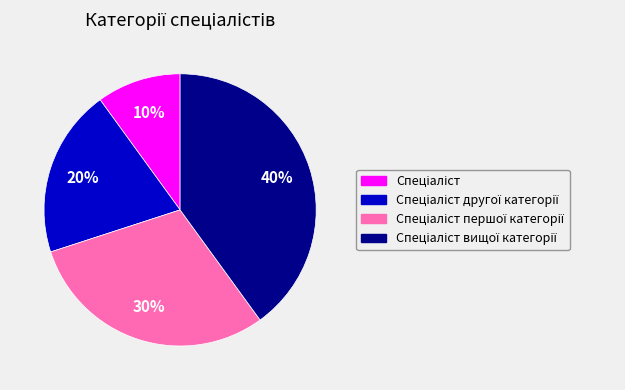

To the nearest percent, what is the difference between the largest and smallest slice percentages?

30%